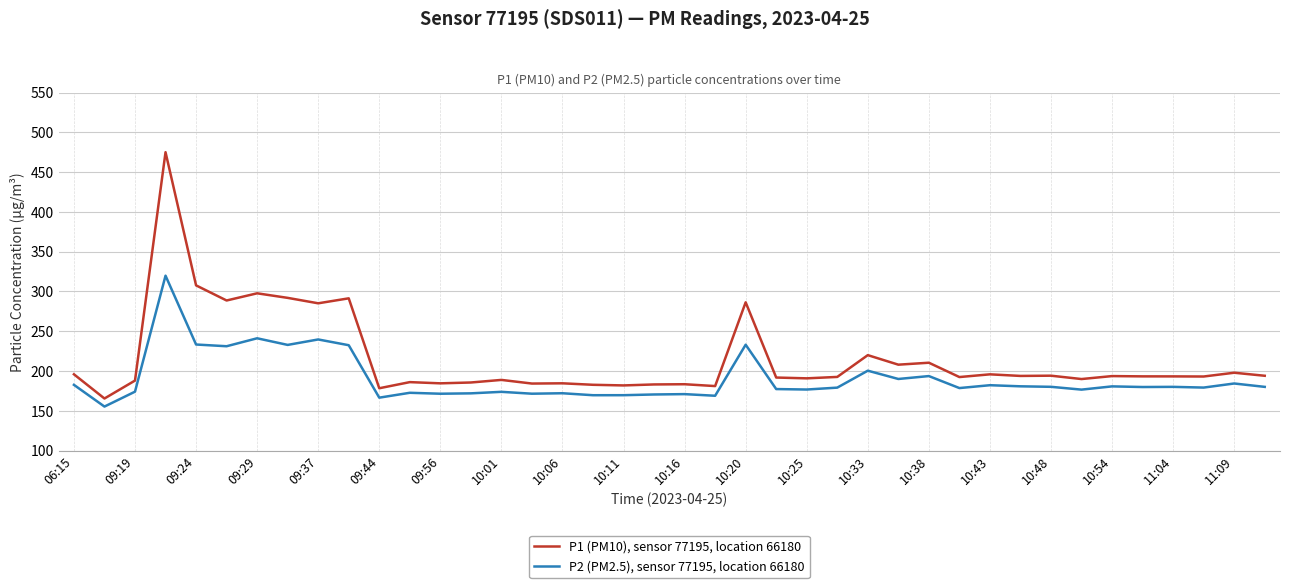

True or false: P1 (PM10), sensor 77195, location 66180 and P2 (PM2.5), sensor 77195, location 66180 cross at least once.

False